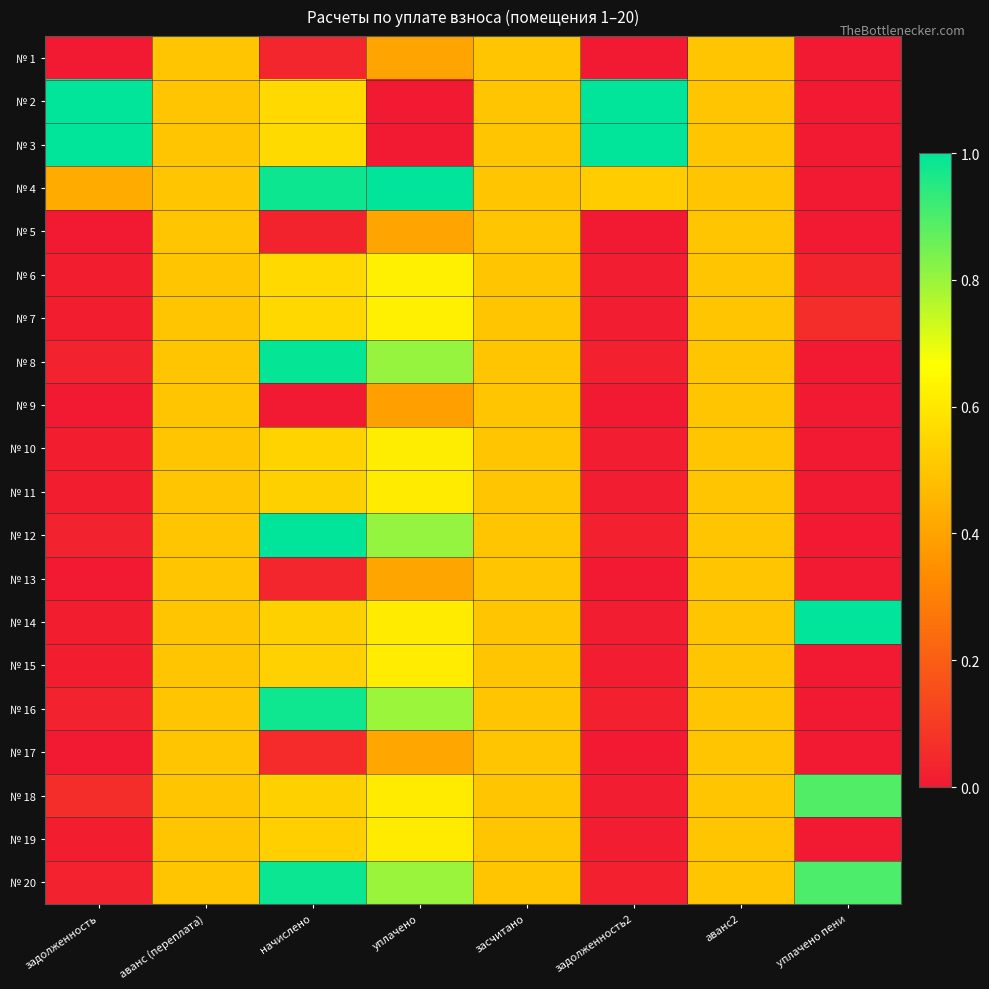

Which series changed the most between задолженность and аванс2?

№ 3